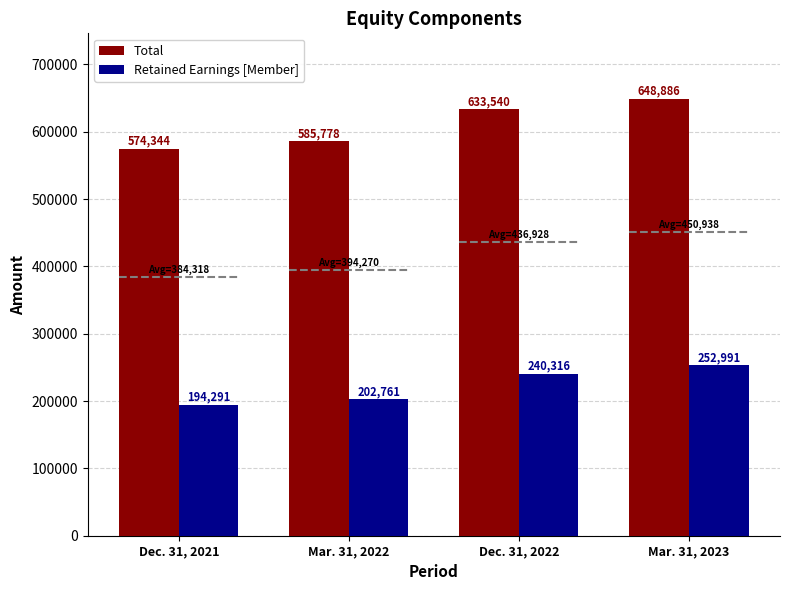

What is the difference between the maximum and second lowest values in the Total series?

63108